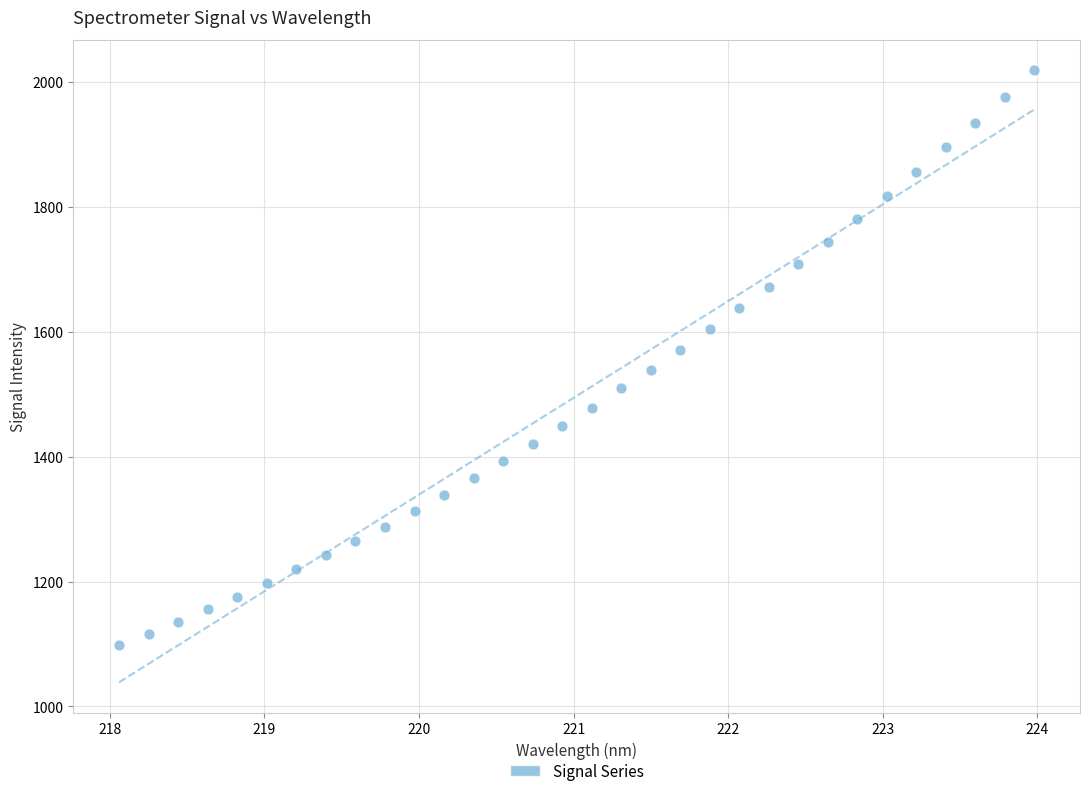

What is the range of Y values (max minus min)?

920.2